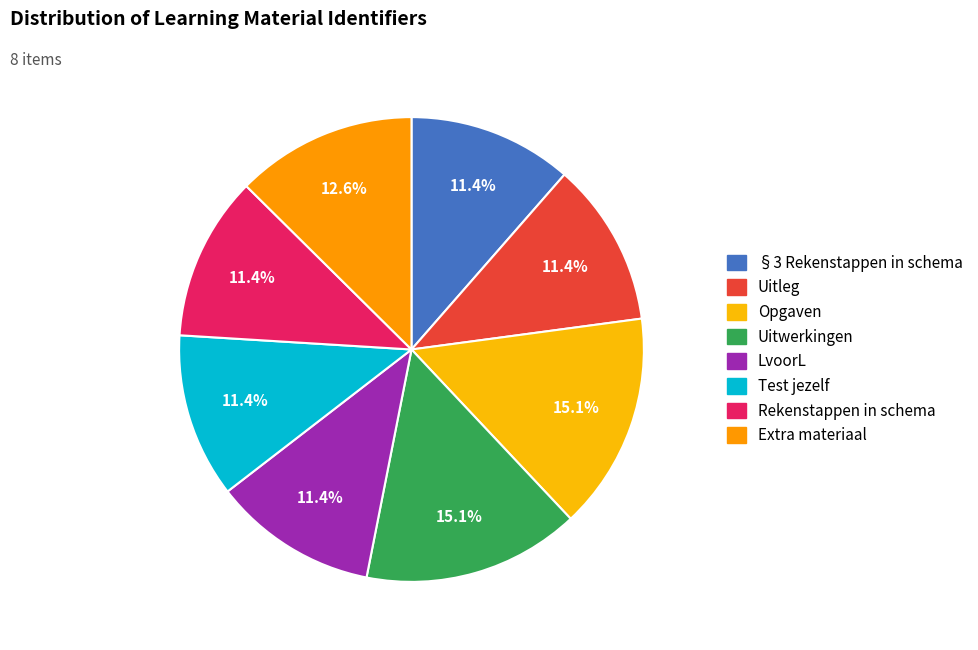

Rank the categories by value from lowest to highest.

§3 Rekenstappen in schema, Uitleg, LvoorL, Test jezelf, Rekenstappen in schema, Extra materiaal, Opgaven, Uitwerkingen